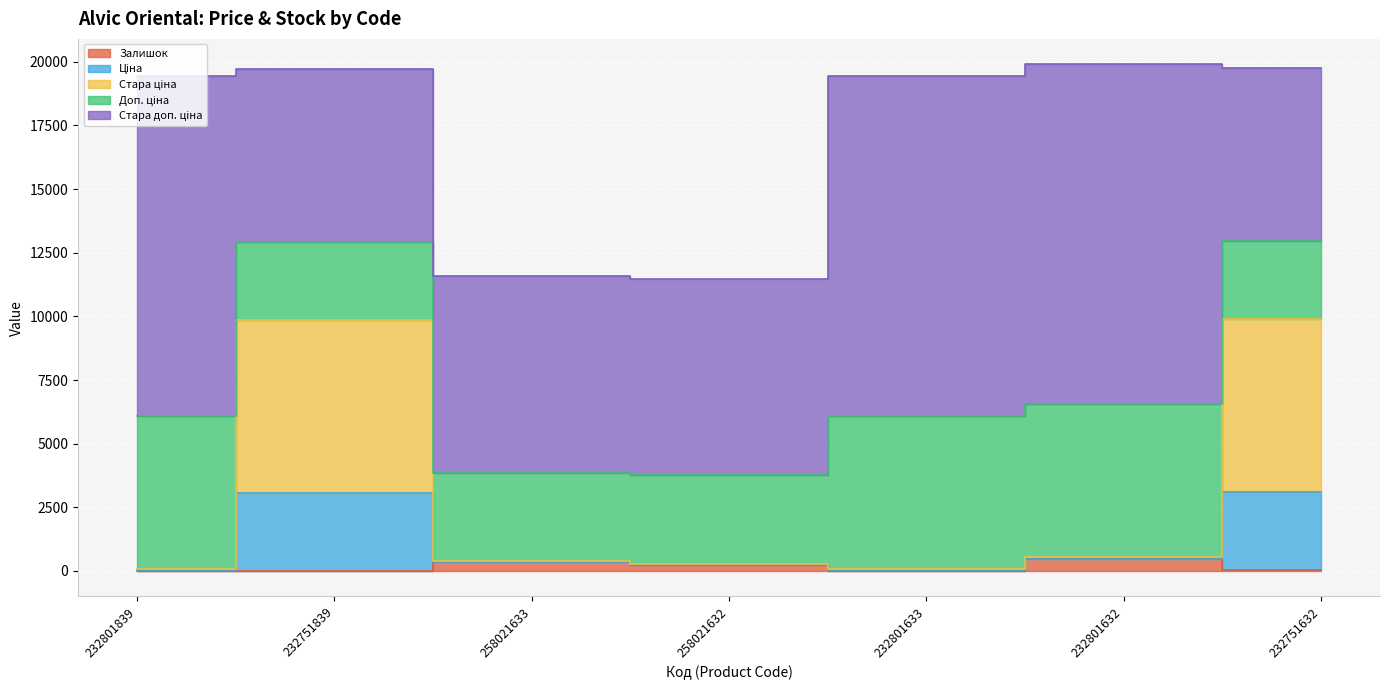

What is the label of the 6th point from the right?

232751839